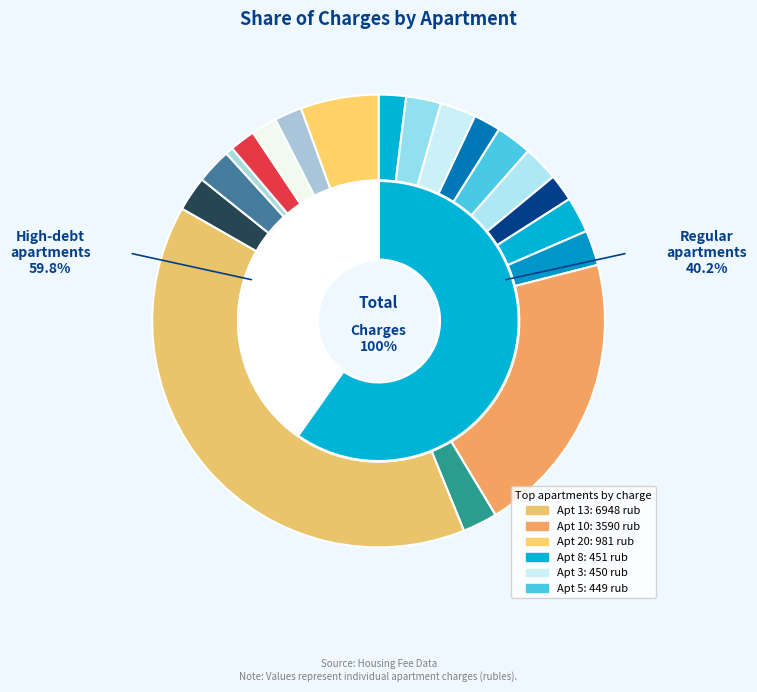

Which category has the biggest portion of the pie?

13